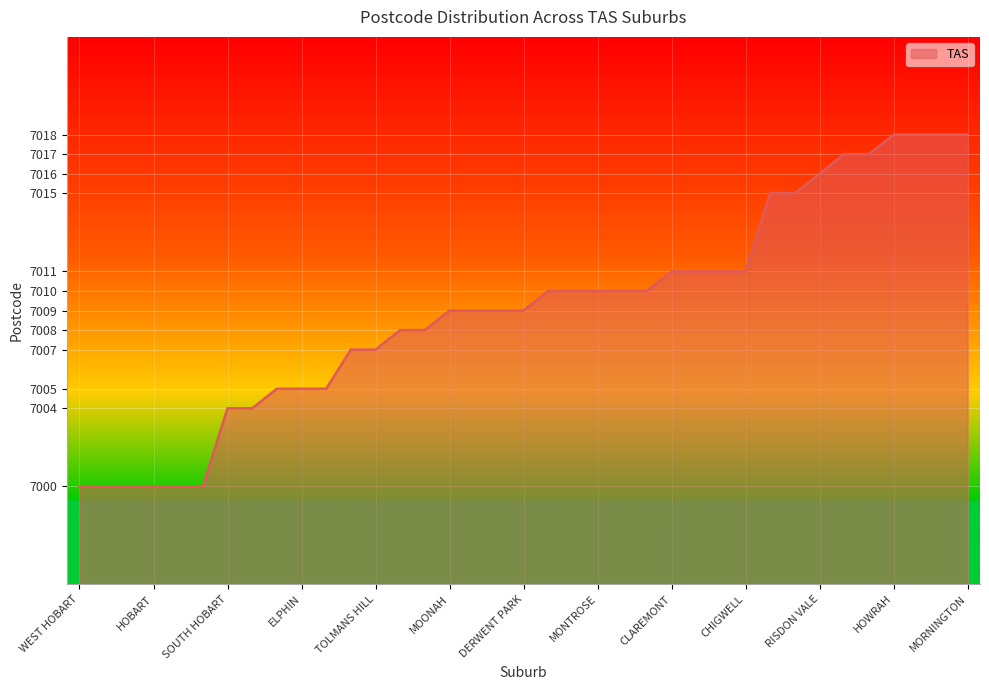

Count the number of categories in the chart.

37